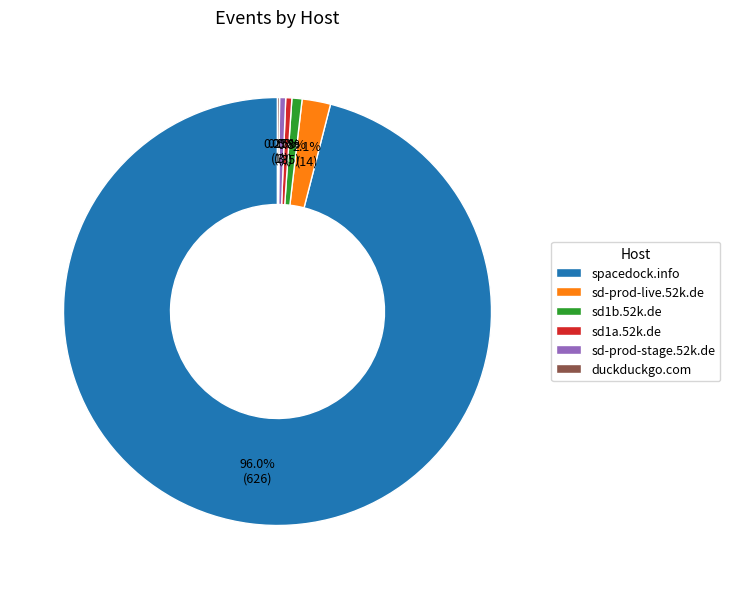

Which category has the biggest portion of the pie?

spacedock.info